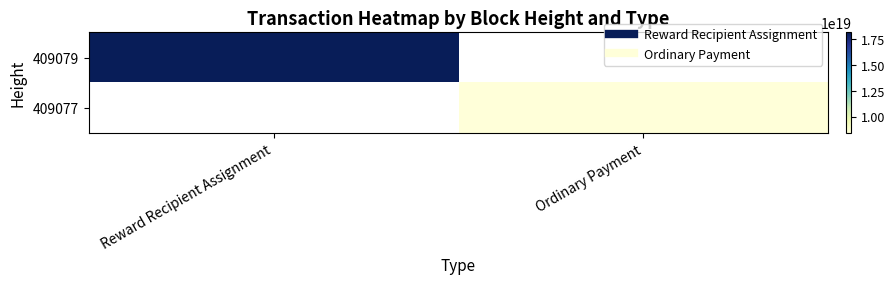

At Ordinary Payment, list the series in order from largest to smallest.

409079, 409077